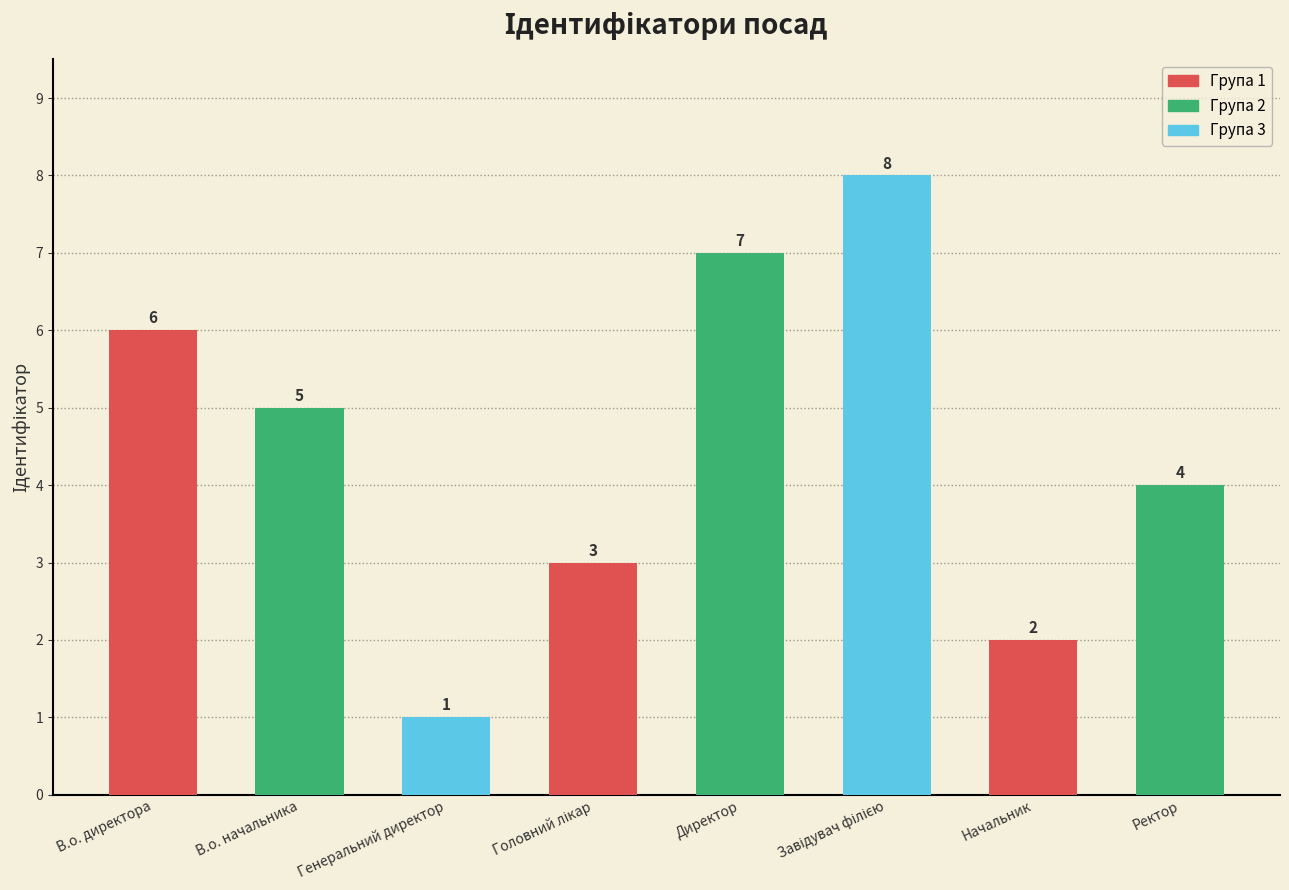

Is it true that the value at Ректор is 4?

True